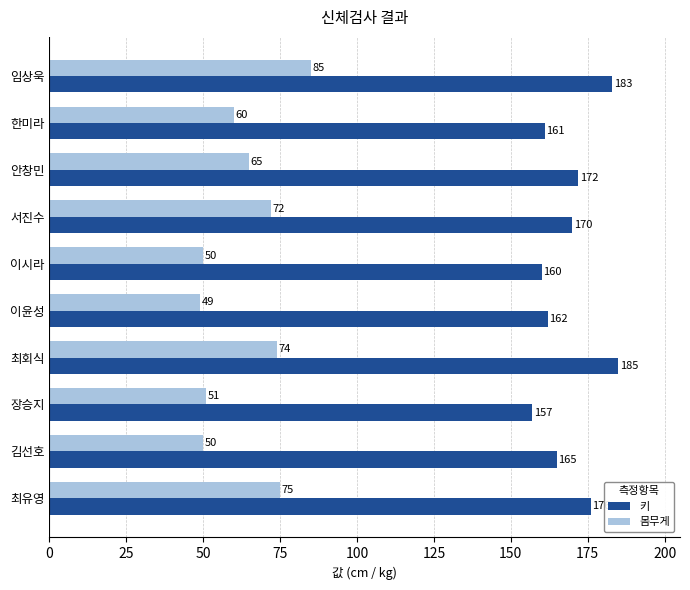

At how many categories does at least one series exceed 119?

10